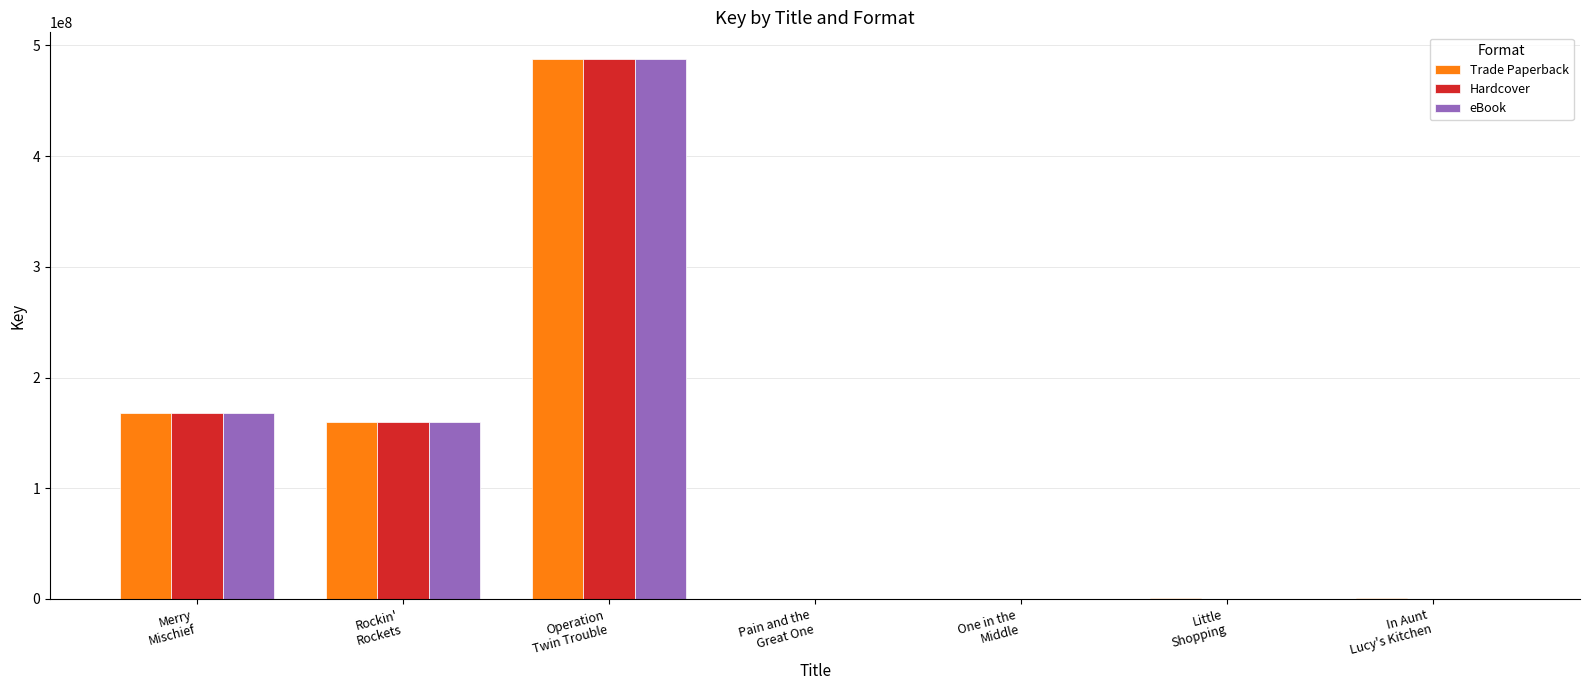

What is the maximum value for Trade Paperback?

487486136